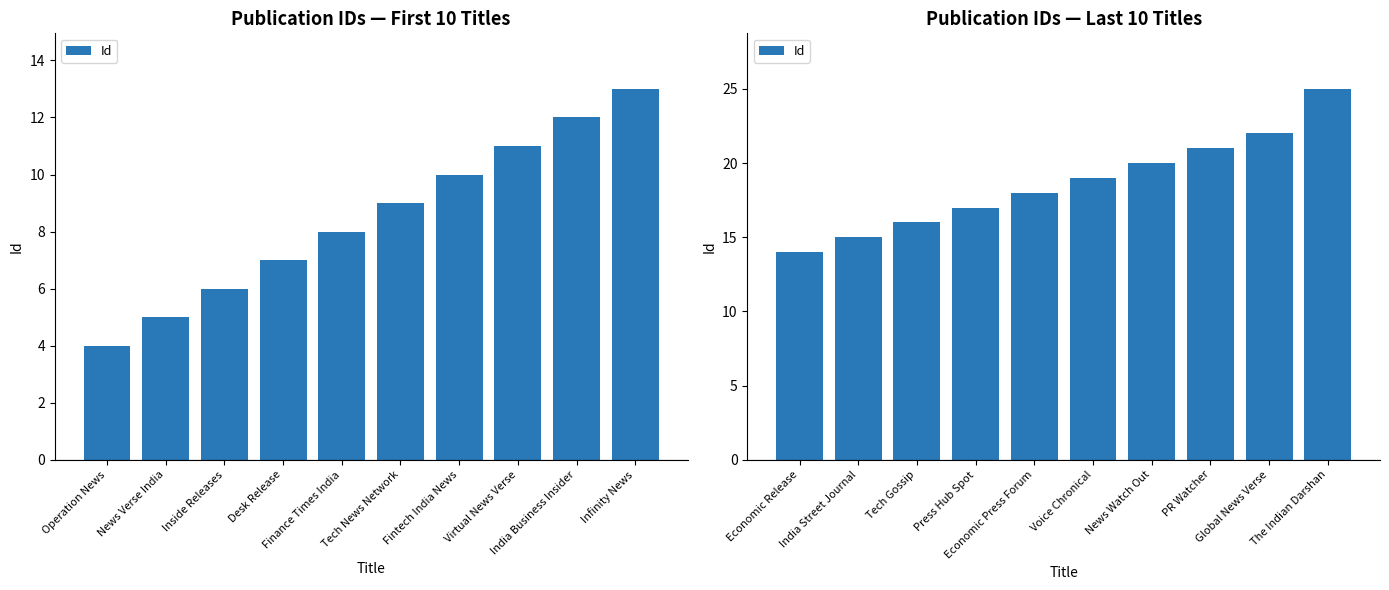

The chart shows a value of 24 at India Street Journal. True or false?

False